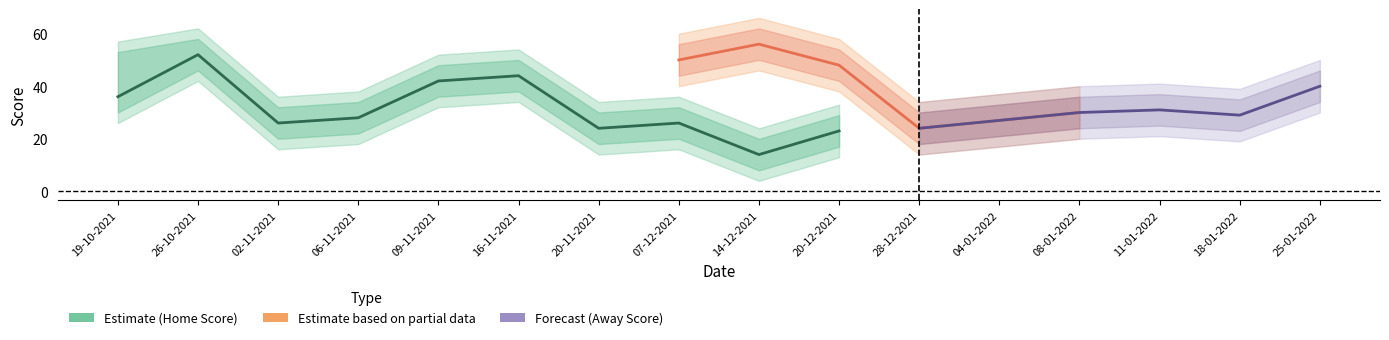

What is the greatest value displayed?

57